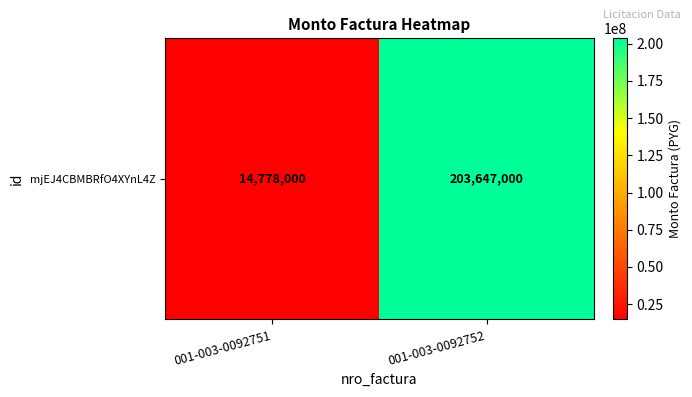

What value does the data have at 001-003-0092751?

14778000